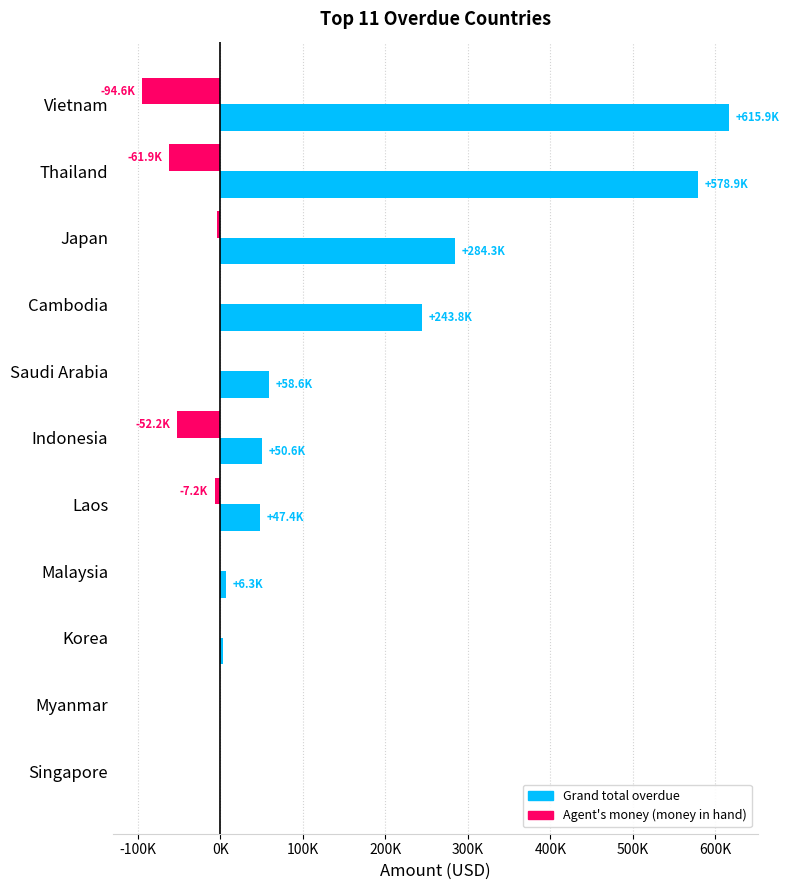

What is the greatest value displayed?

615944.6